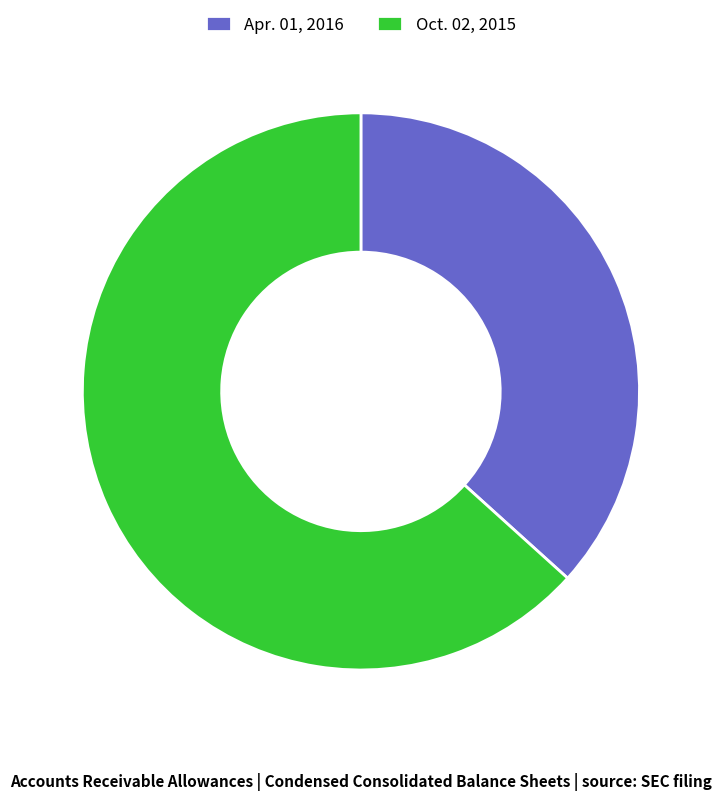

Which category has the smallest portion of the pie?

Apr. 01, 2016